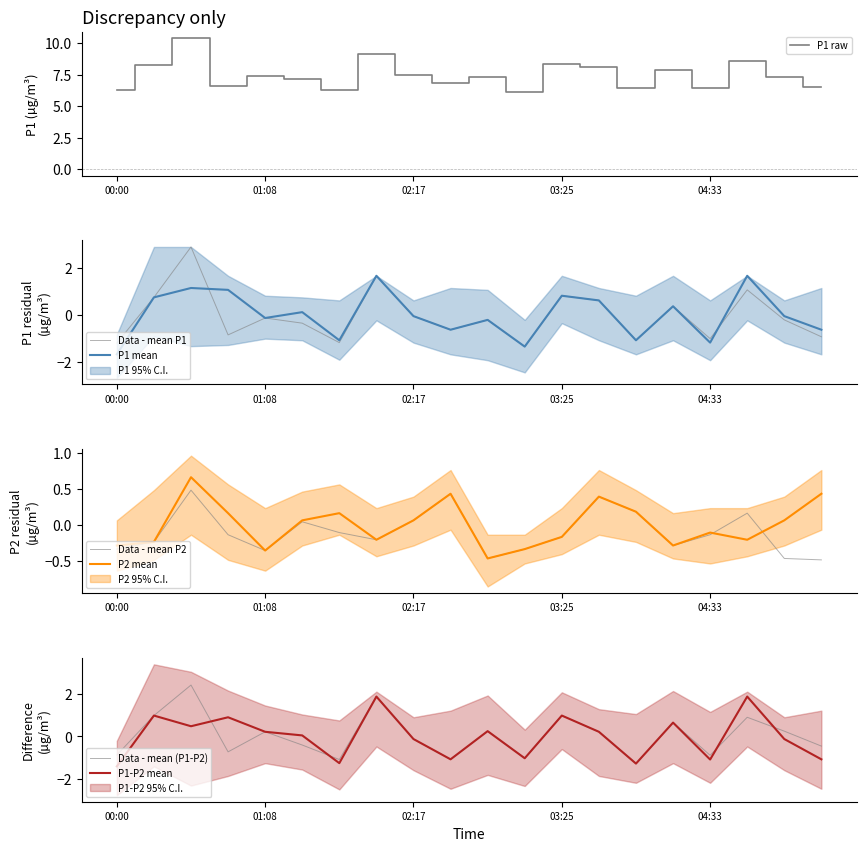

True or false: P2 mean has a value of -0.5 at 01:08.

False